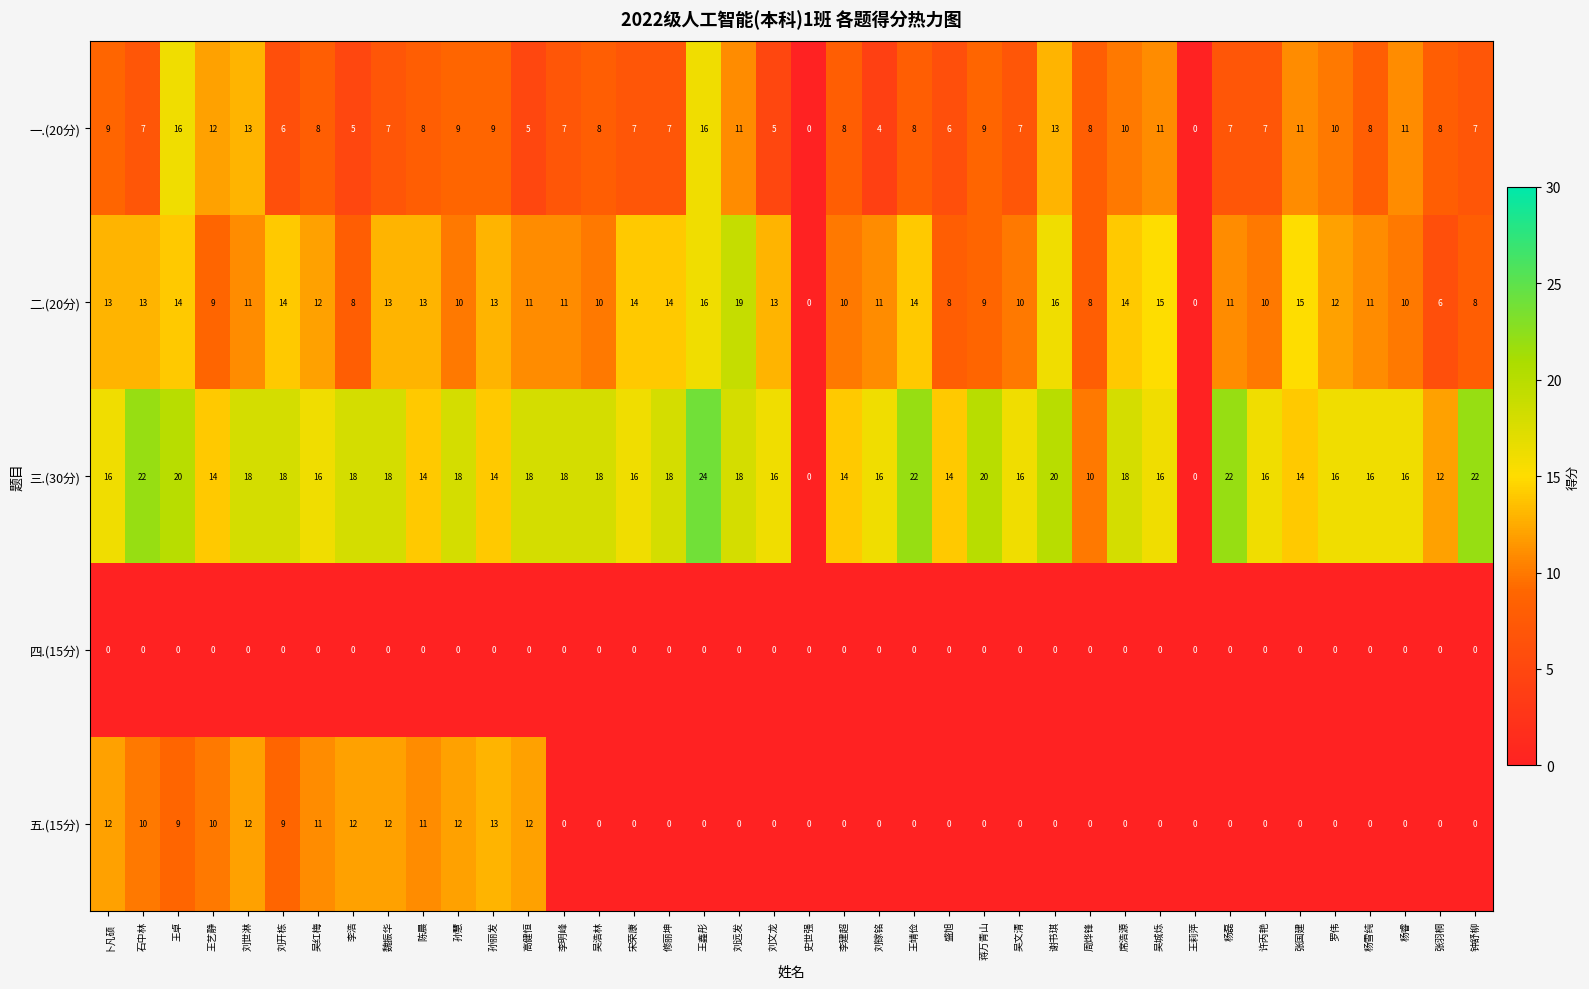

How many distinct data groups are displayed?

5